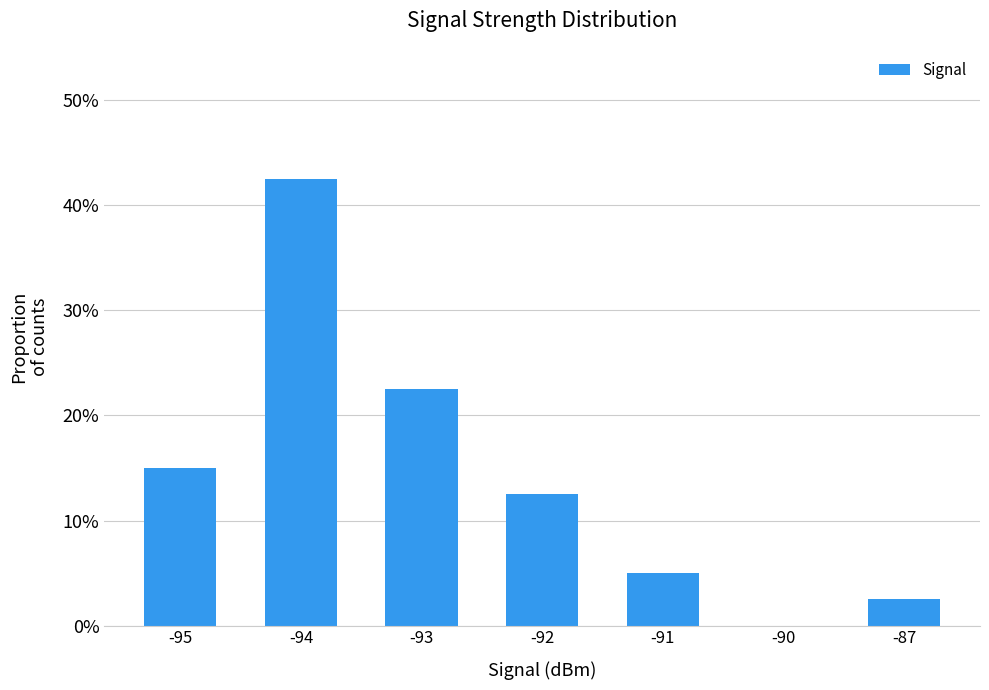

Are the bars horizontal?

No